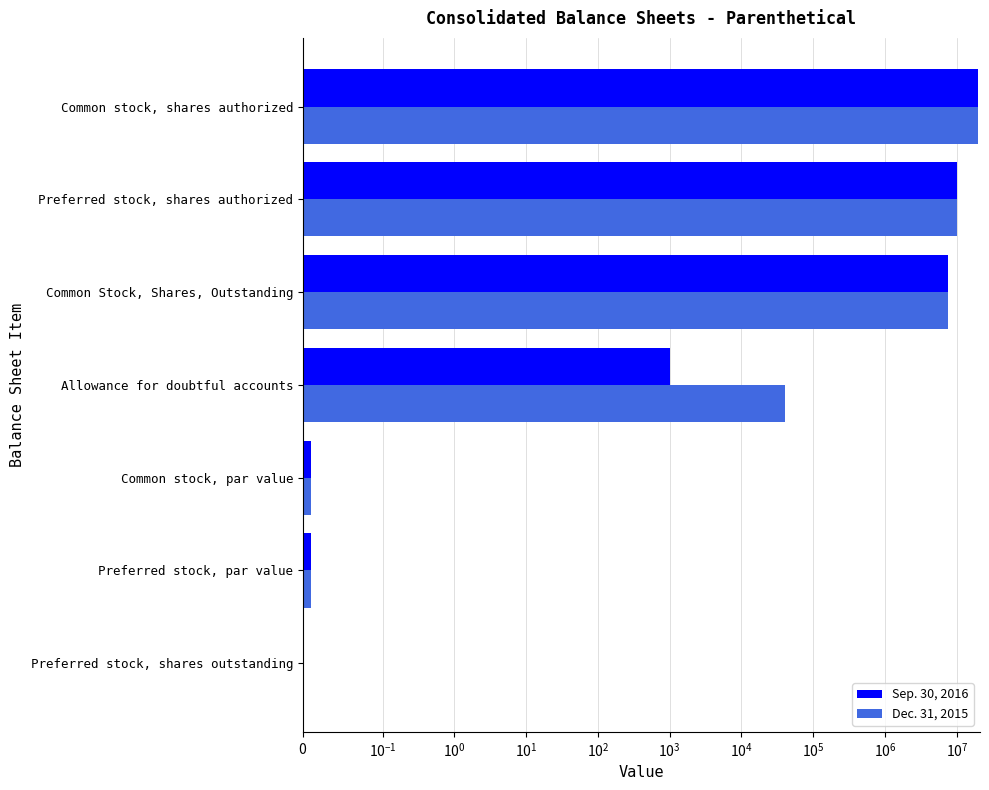

Which series has the widest spread of values?

Sep. 30, 2016